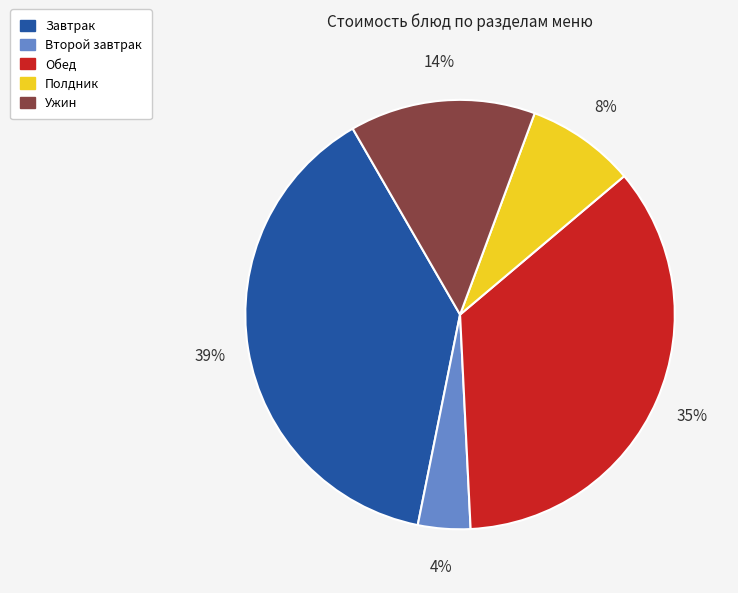

Is there a majority slice in this chart?

No